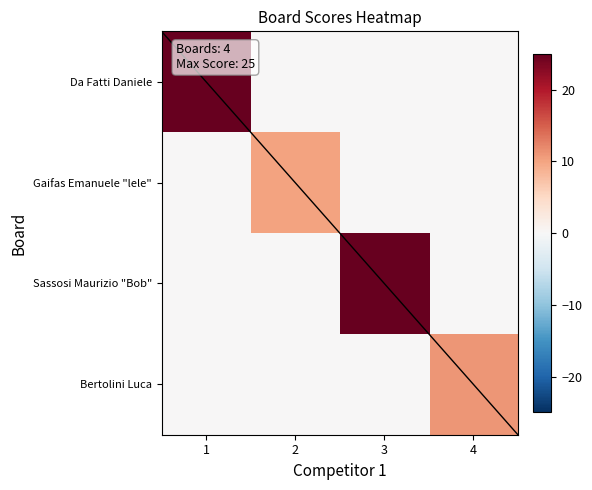

How many data points does each series have?

4